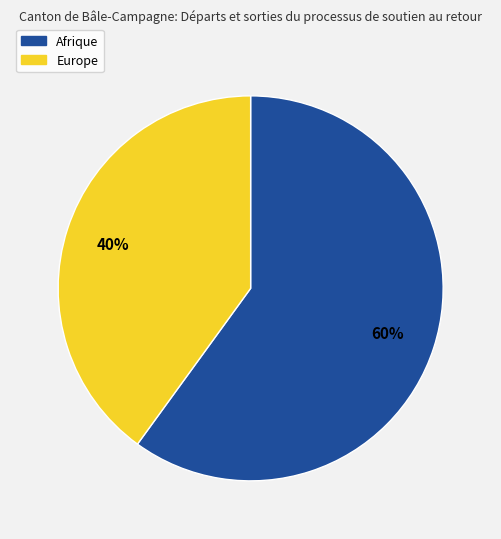

Is there any slice that represents more than half of the pie?

Yes